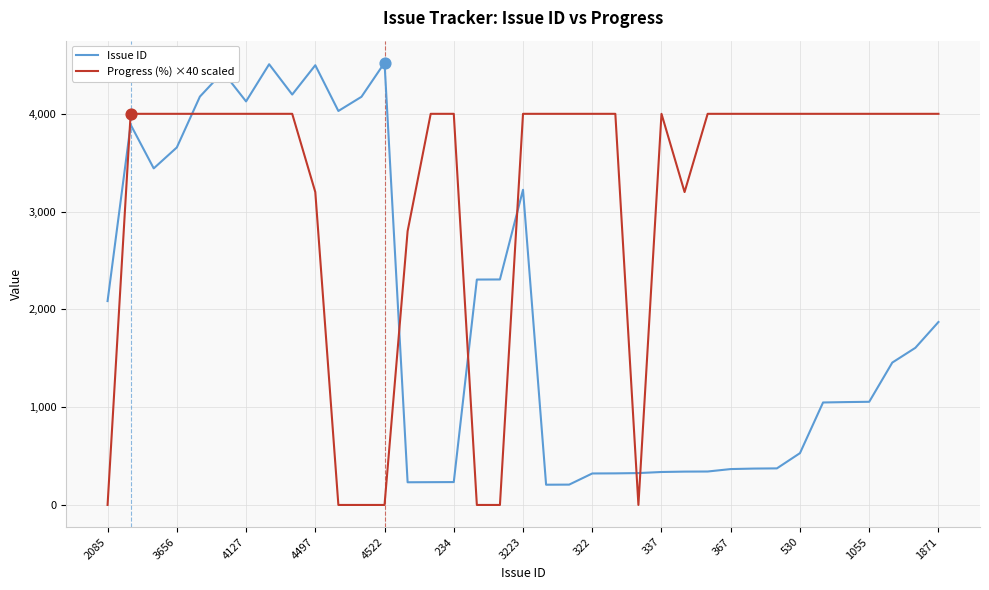

After their last crossing, which series has the higher values: Progress (%) ×40 scaled or Issue ID?

Progress (%) ×40 scaled